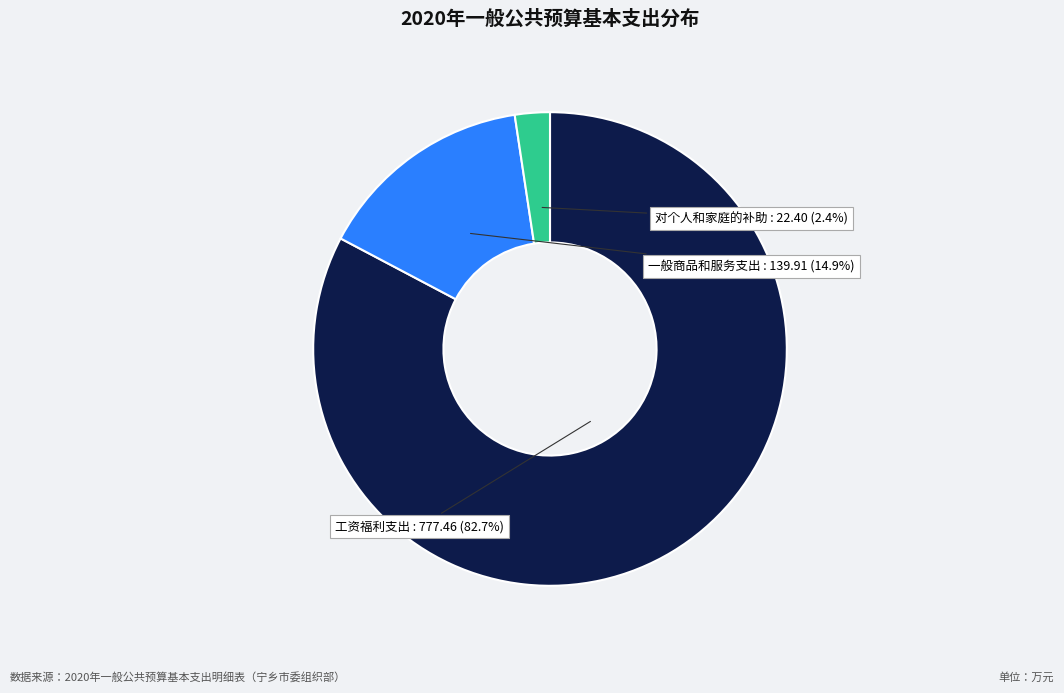

To the nearest percent, what percentage of the pie is 对个人和家庭的补助?

2%